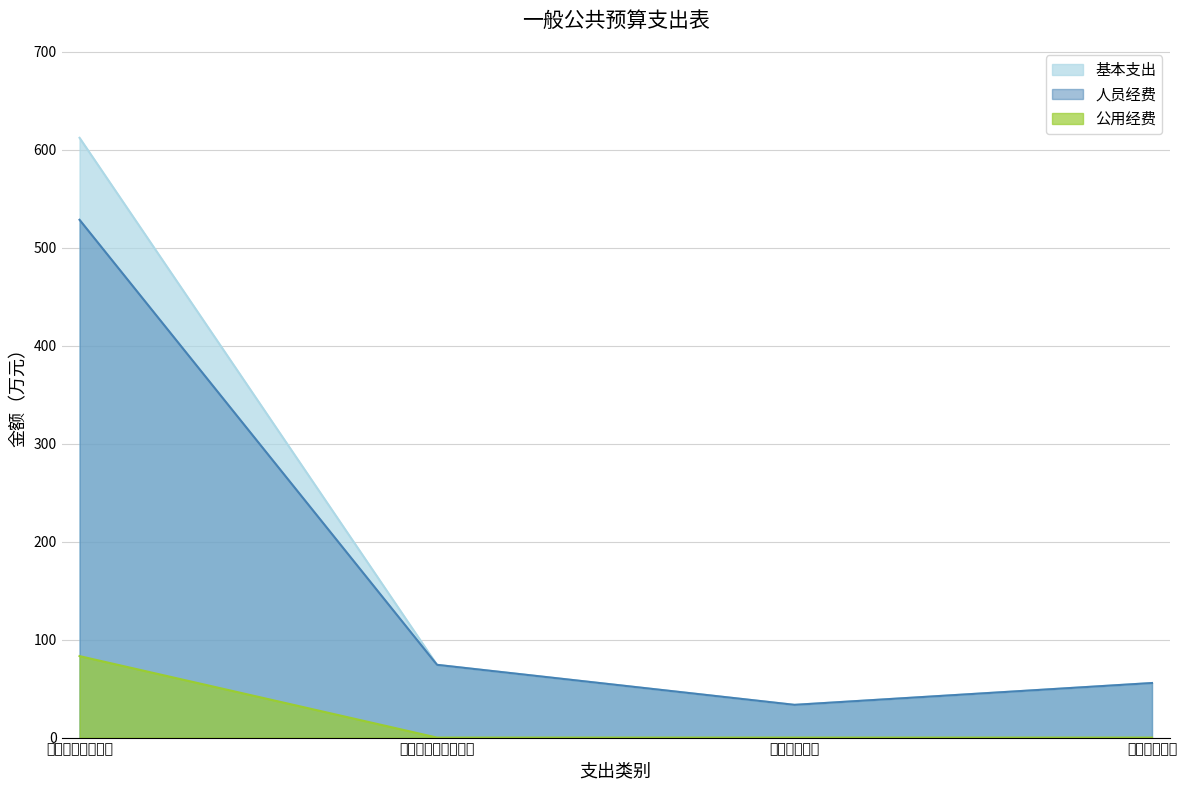

At which label is 基本支出 closest to 322?

社会保障和就业支出